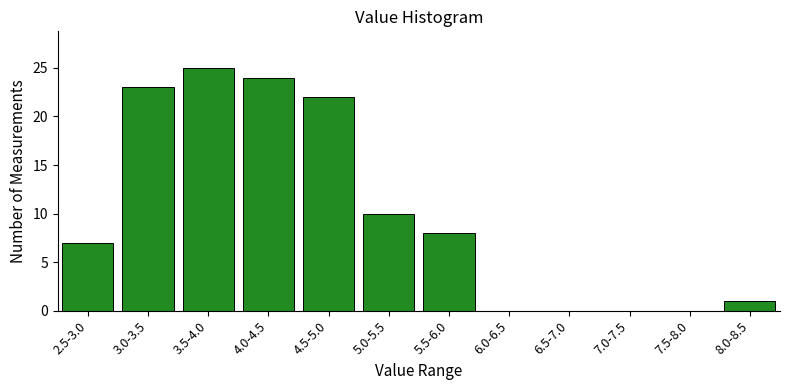

Reading right to left, extract all data points from this chart.

8.0-8.5=1	7.5-8.0=0	7.0-7.5=0	6.5-7.0=0	6.0-6.5=0	5.5-6.0=8	5.0-5.5=10	4.5-5.0=22	4.0-4.5=24	3.5-4.0=25	3.0-3.5=23	2.5-3.0=7